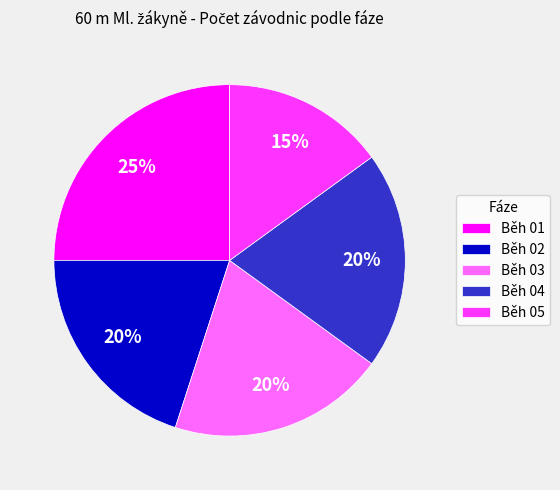

What is the ratio of the value at Běh 04 to the value at Běh 02?

1.0